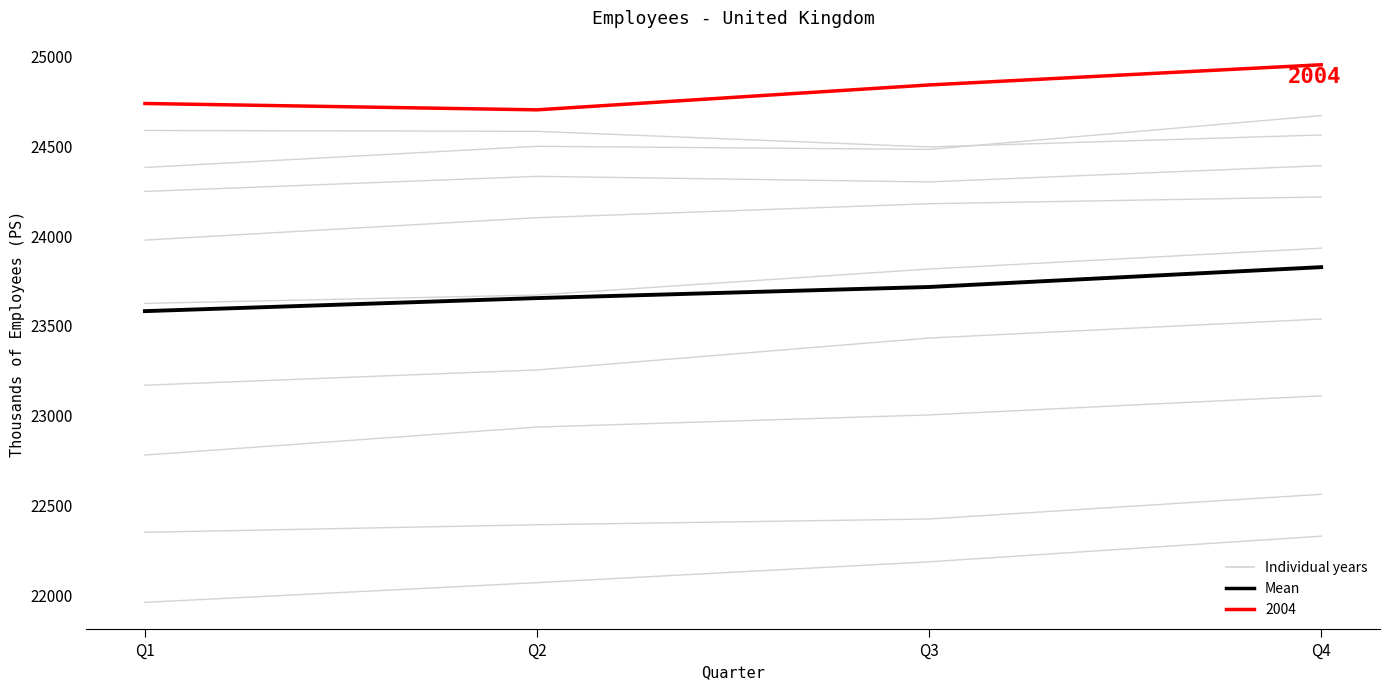

What is the value of the Mean point at the 1st from the left?

23582.4